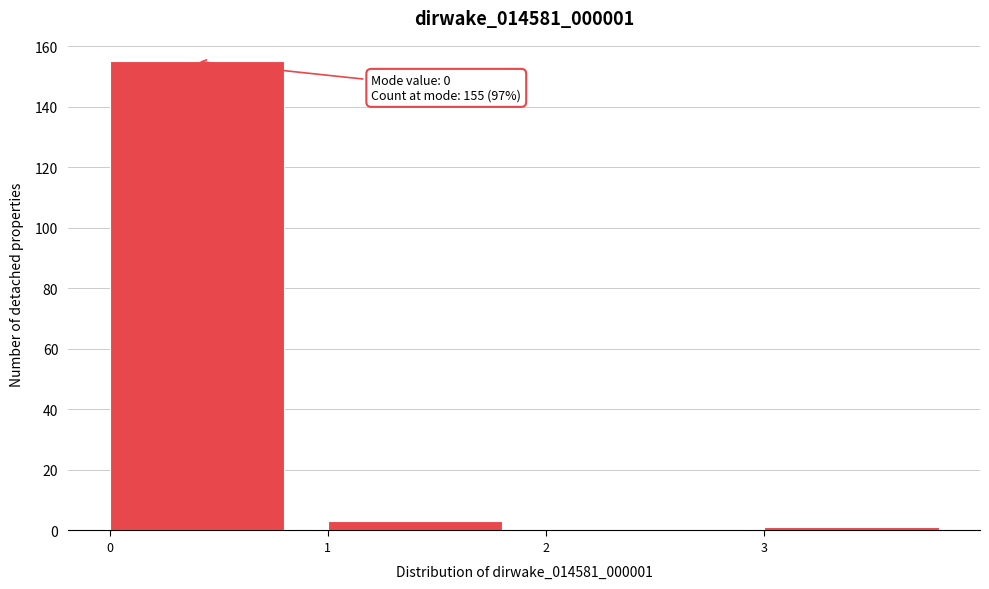

Over which range of the x-axis is the bar tallest?

0 to 1